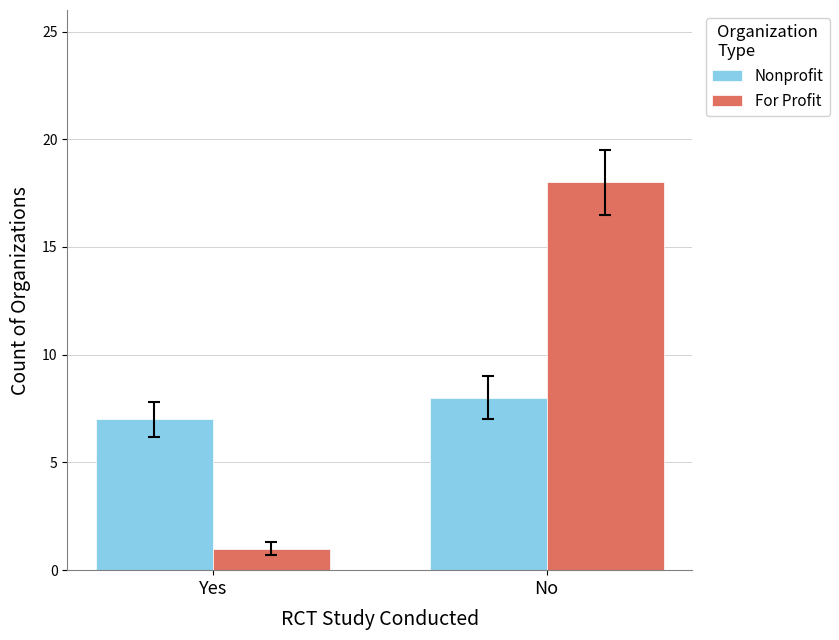

List the series in order of their overall mean, highest first.

For Profit, Nonprofit